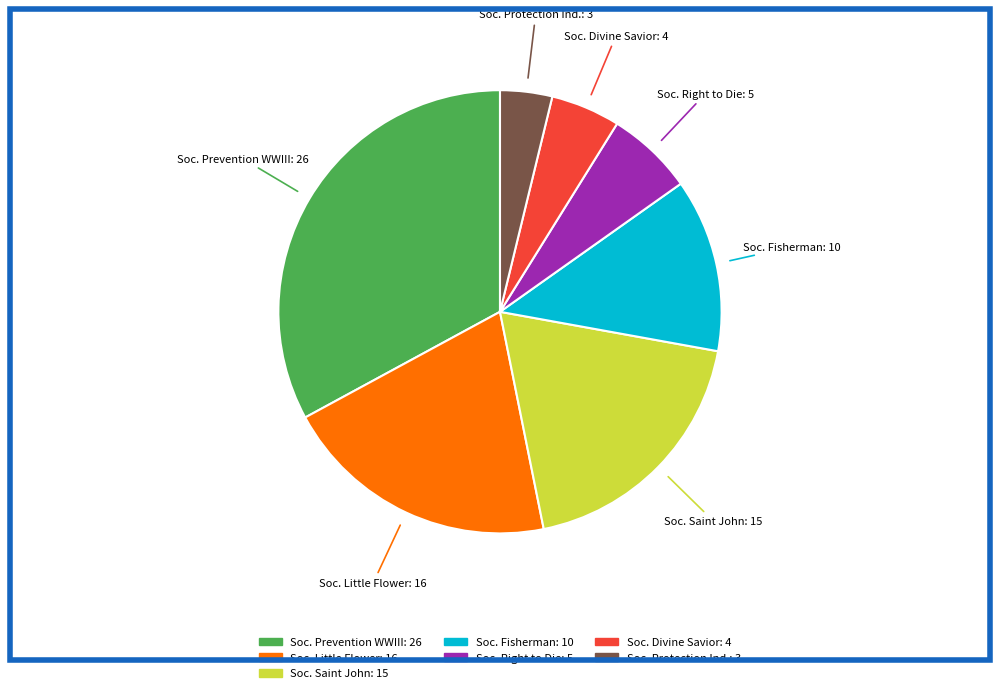

True or false: Soc. Protection Ind.: 3 accounts for 4% of the total.

True